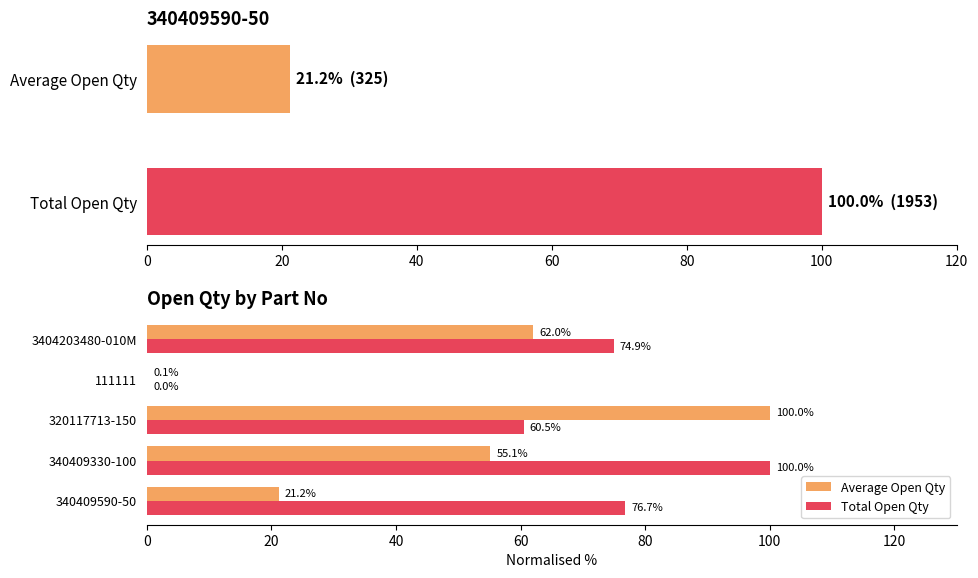

How many distinct data groups are displayed?

2